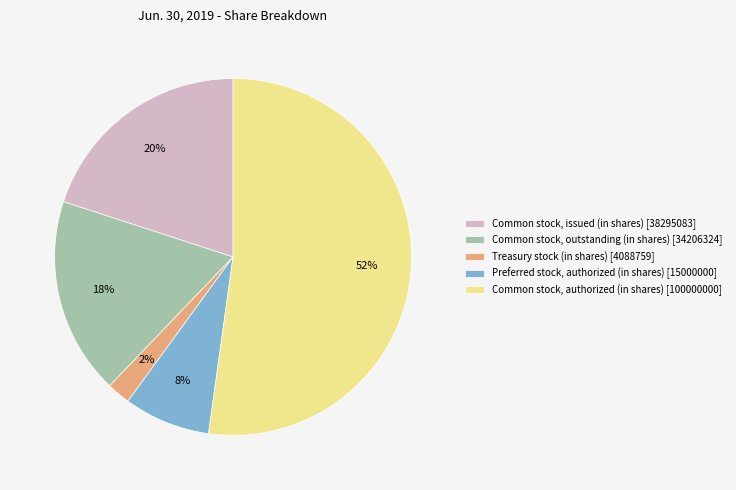

Count the number of slices in the pie.

5